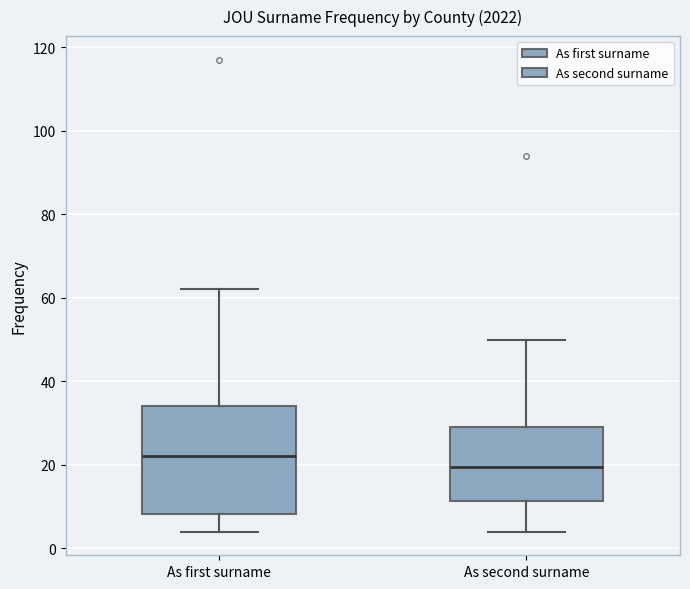

Comparing the boxes themselves (not the whiskers), which one is the tallest?

As first surname